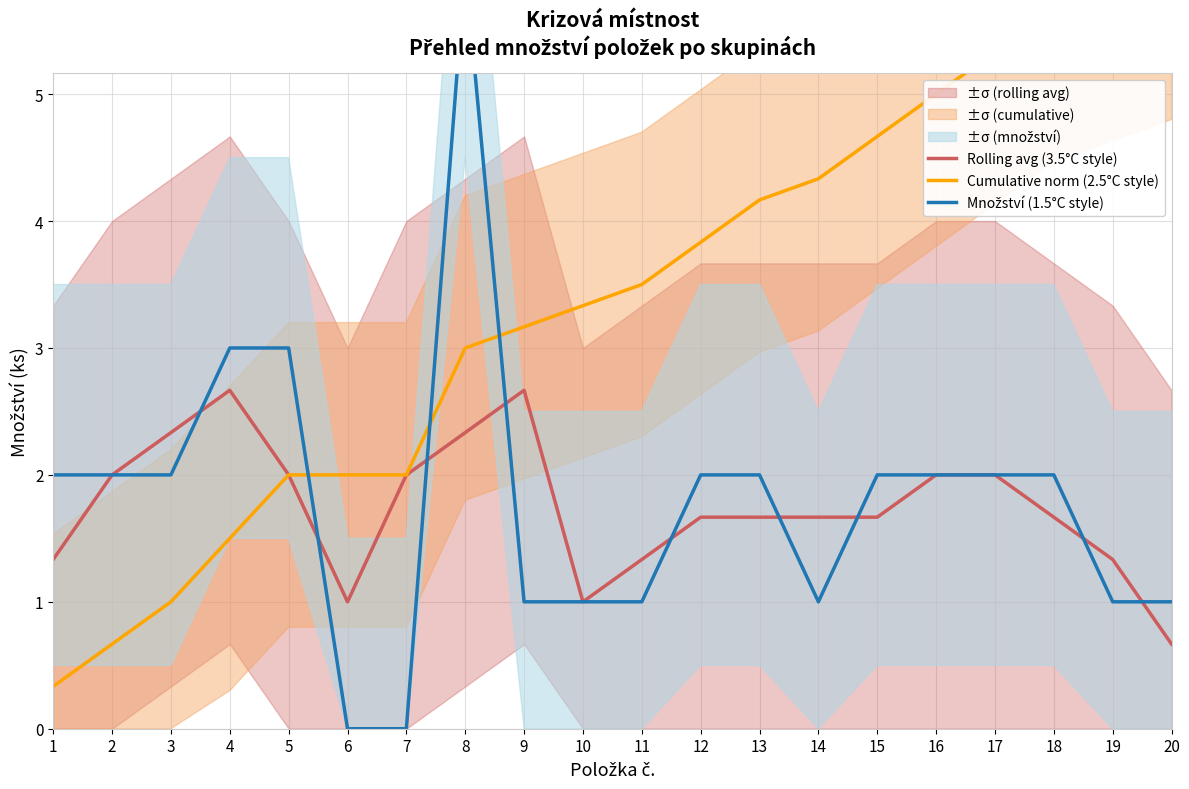

Which series has the widest spread of values?

Množství (1.5°C style)